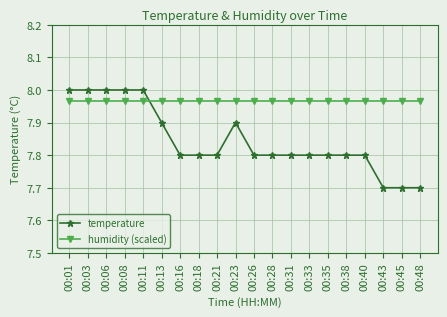

What is the sum of the humidity (scaled) values at 00:06 and 00:16?

15.9